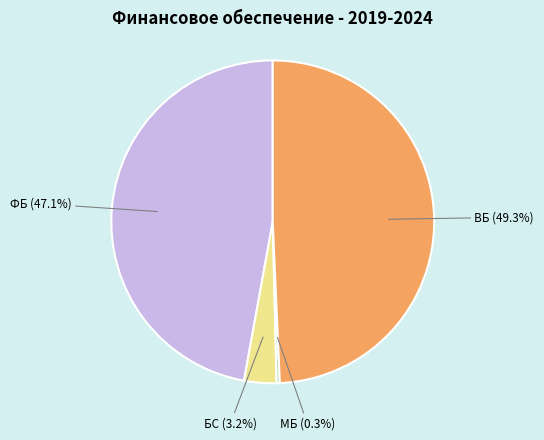

Between МБ and ФБ, which is larger?

ФБ